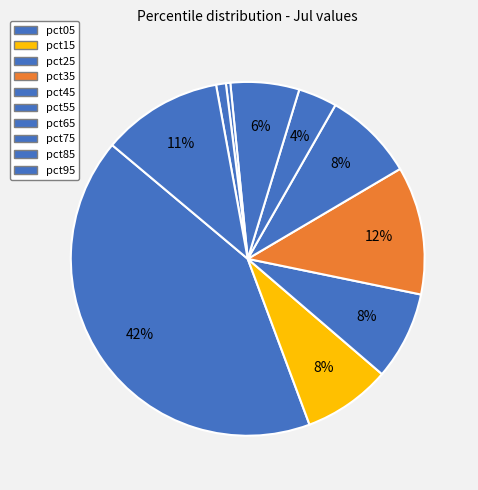

How many segments does this pie chart have?

10